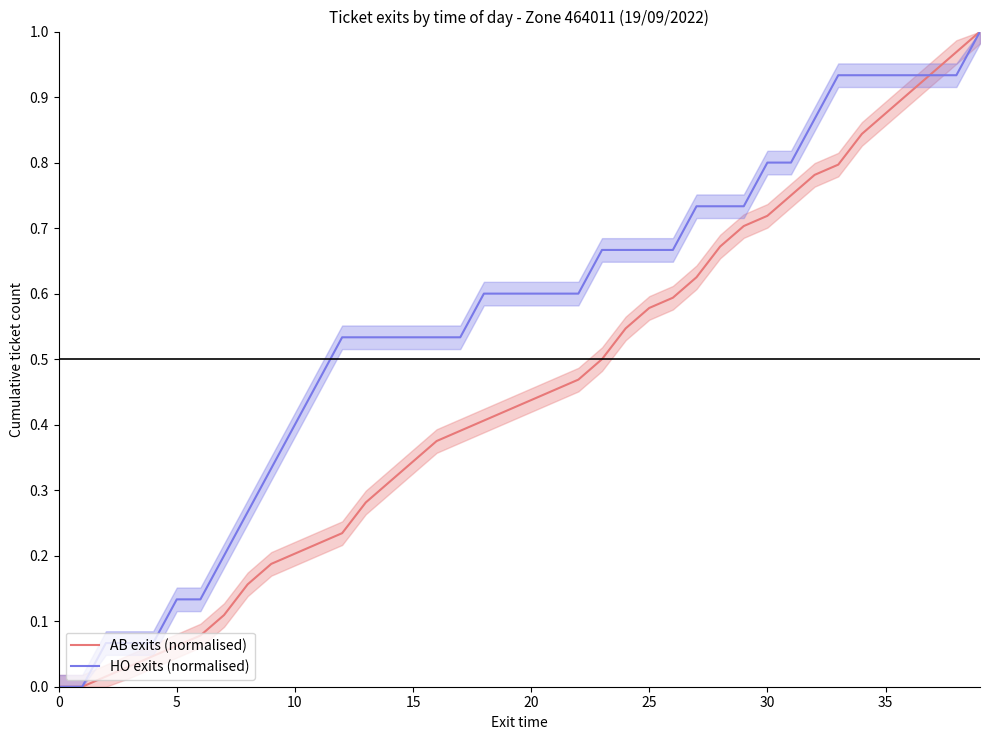

True or false: AB exits (normalised) has more than 0 interior local peaks.

False